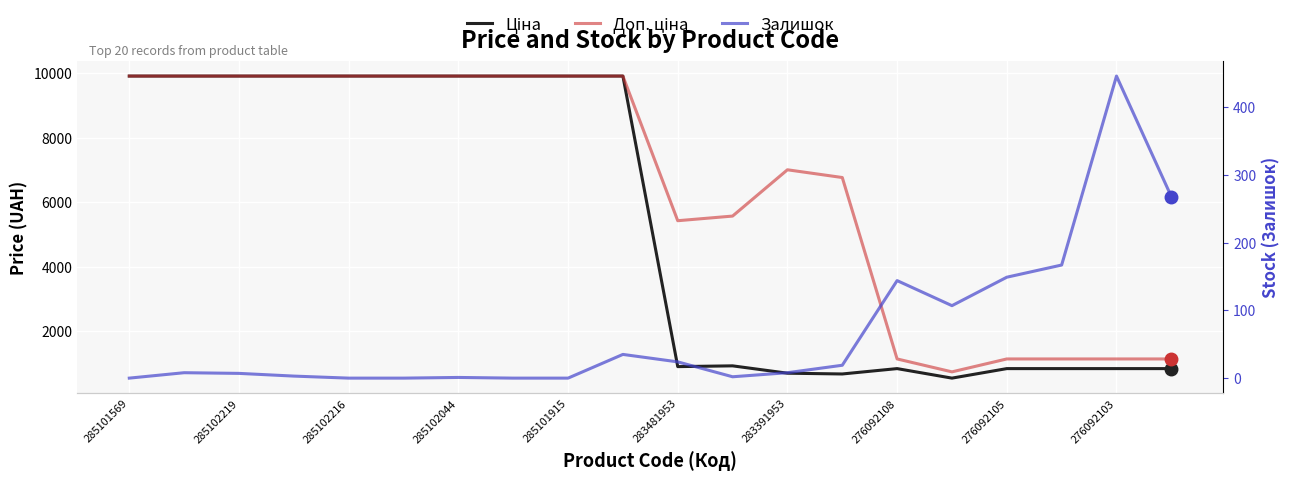

Is it true that Ціна equals 9908.5 at 285102219?

True